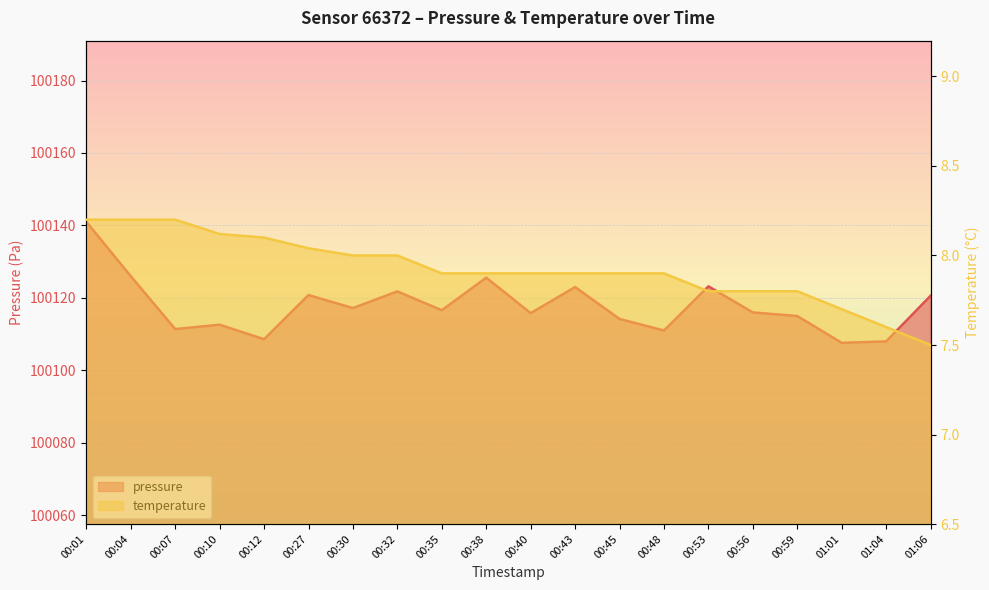

Reading left to right, what are all the values shown in this chart?

pressure: 100141.0	100126.0	100111.4	100112.6	100108.6	100120.8	100117.2	100121.8	100116.6	100125.6	100115.8	100123.0	100114.2	100111.0	100123.2	100116.0	100115.0	100107.6	100108.0	100120.6
temperature: 8.2	8.2	8.2	8.1	8.1	8.0	8.0	8.0	7.9	7.9	7.9	7.9	7.9	7.9	7.8	7.8	7.8	7.7	7.6	7.5